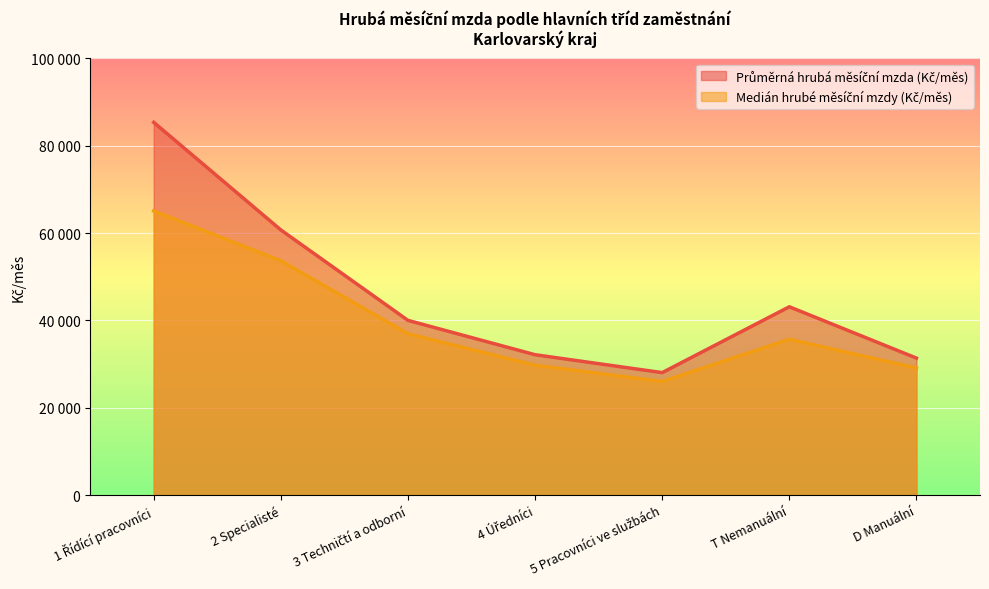

How many interior local peaks does the Medián hrubé měsíční mzdy (Kč/měs) series have?

1